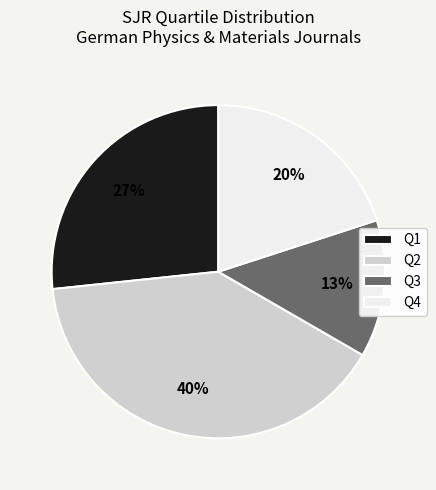

To the nearest percent, what is the average slice percentage?

25%